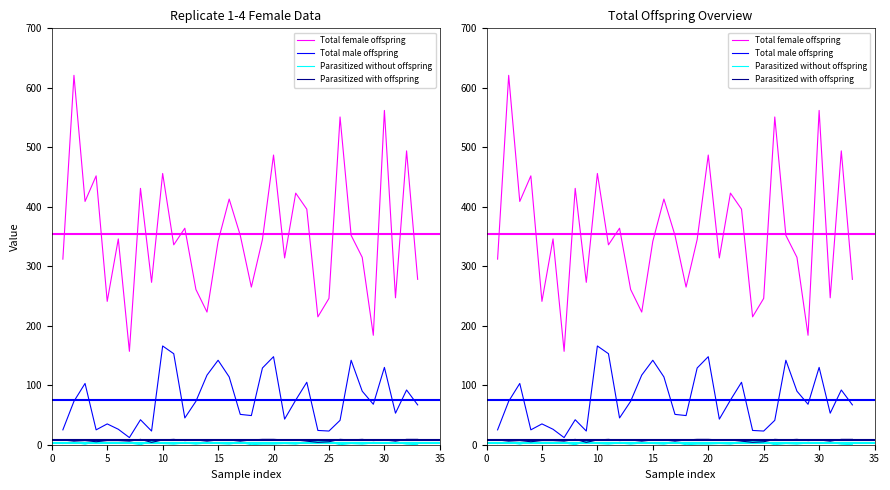

How many lines are shown in the chart?

4